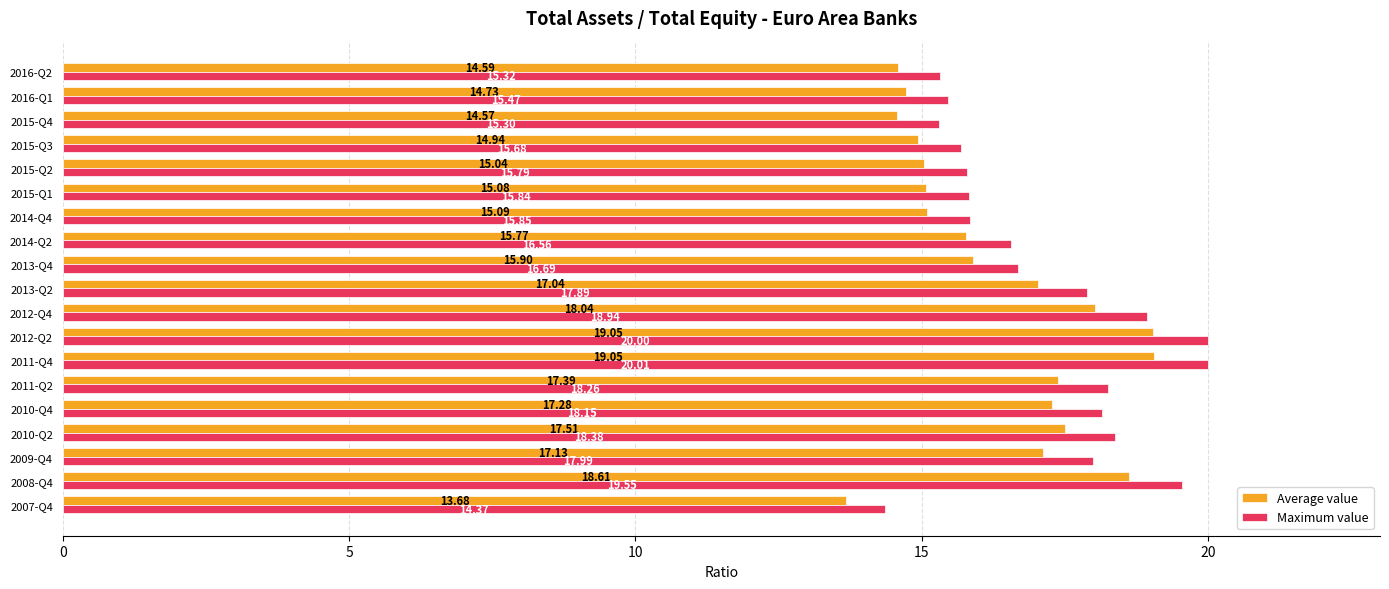

At which category is the sum across all series the highest?

2011-Q4